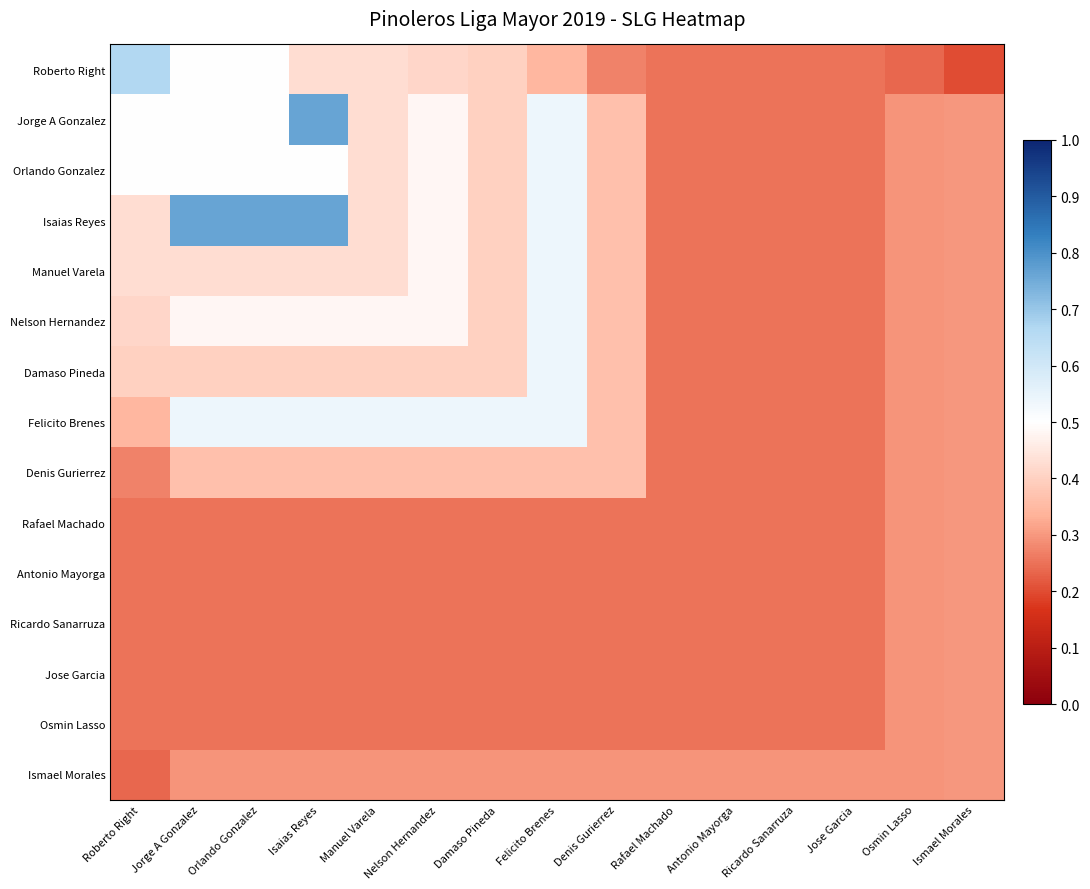

Which has a higher value, Rafael Machado or Roberto Right?

Roberto Right